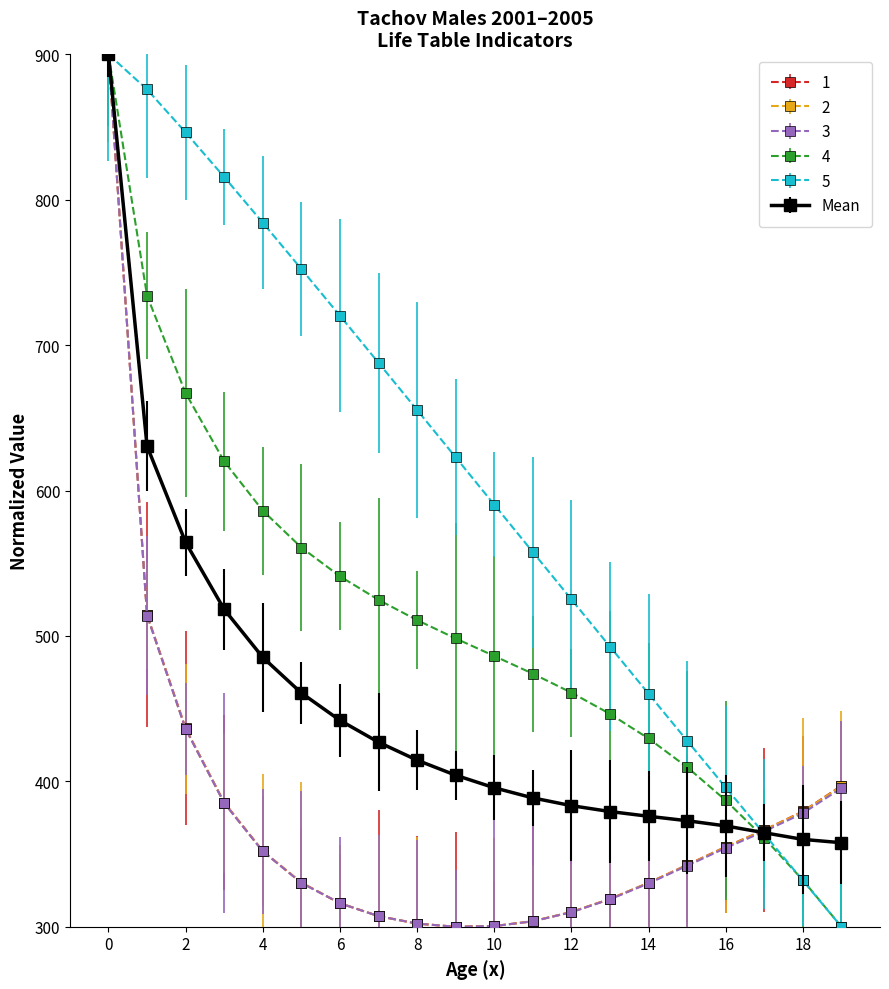

What are all the series names shown in the legend?

1, 2, 3, 4, 5, Mean